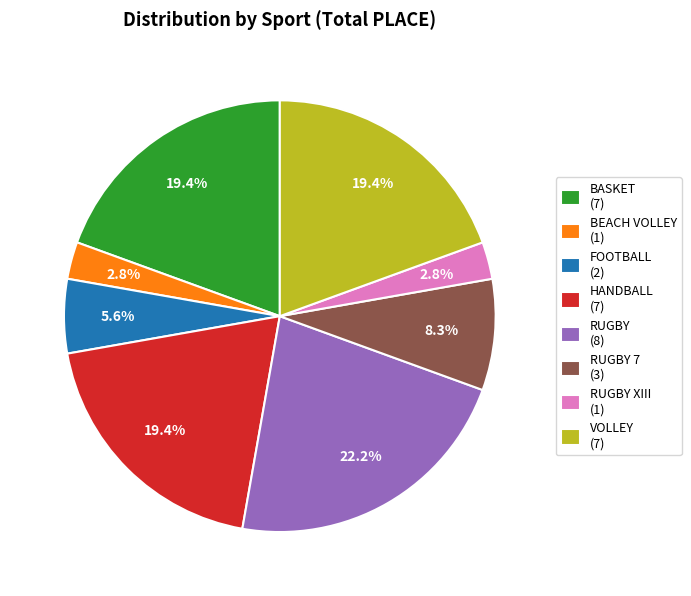

Between VOLLEY (7) and RUGBY 7 (3), which is larger?

VOLLEY (7)